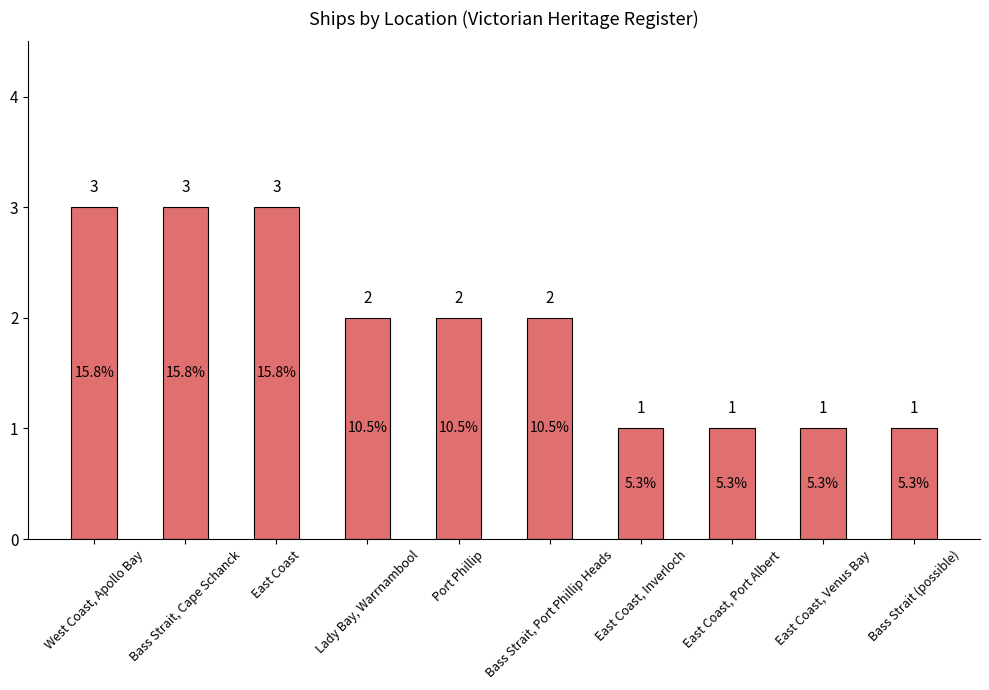

What is the label of the 7th bar from the left?

East Coast, Inverloch